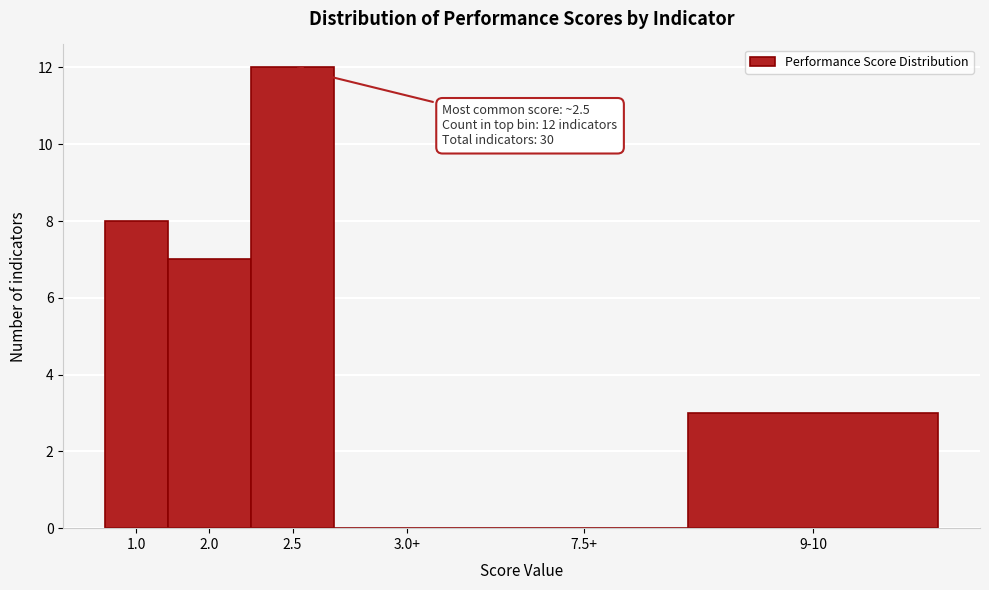

Reading left to right, transcribe all the data shown in this chart.

1.0=8	2.0=7	2.5=12	3.0+=0	7.5+=0	9-10=3